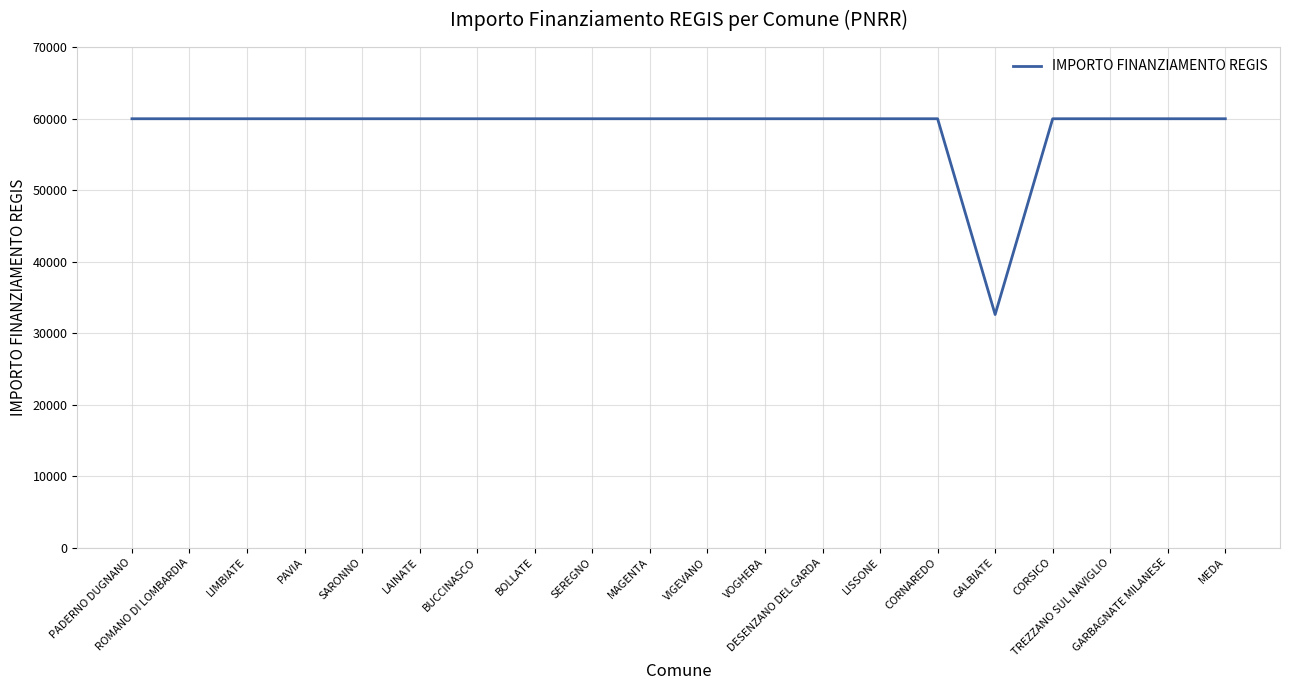

Which category has the lowest value across all series?

GALBIATE